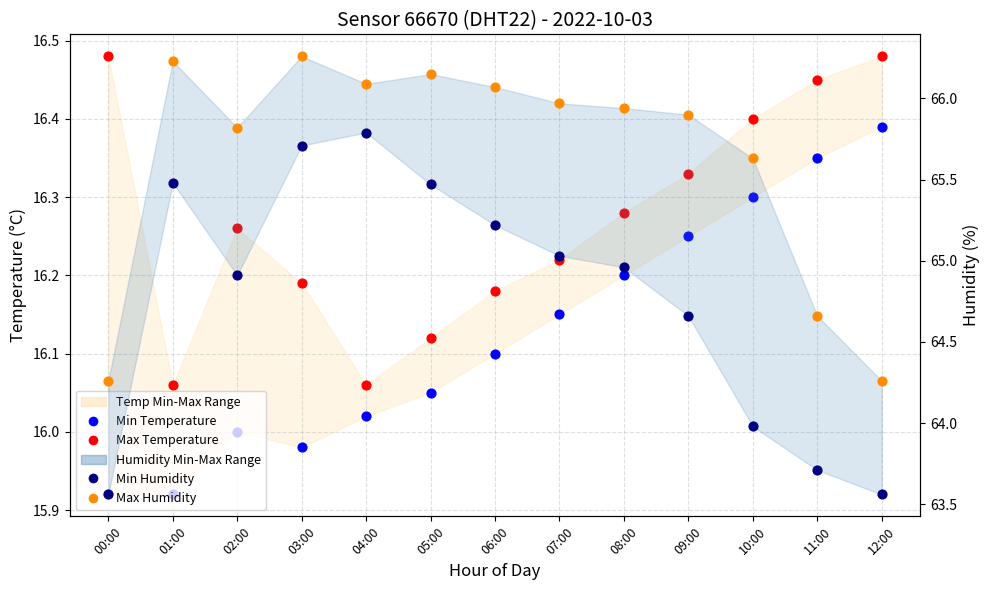

Which series contains the lowest Y value?

Min Temperature